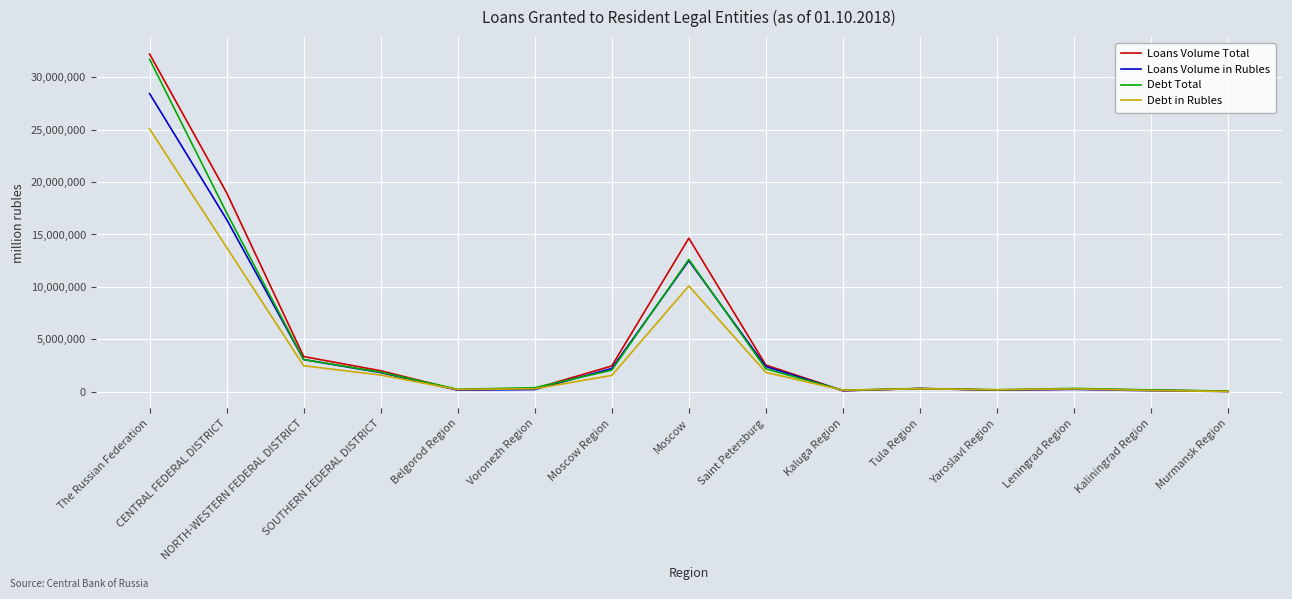

What is the maximum value for Loans Volume in Rubles?

28436266